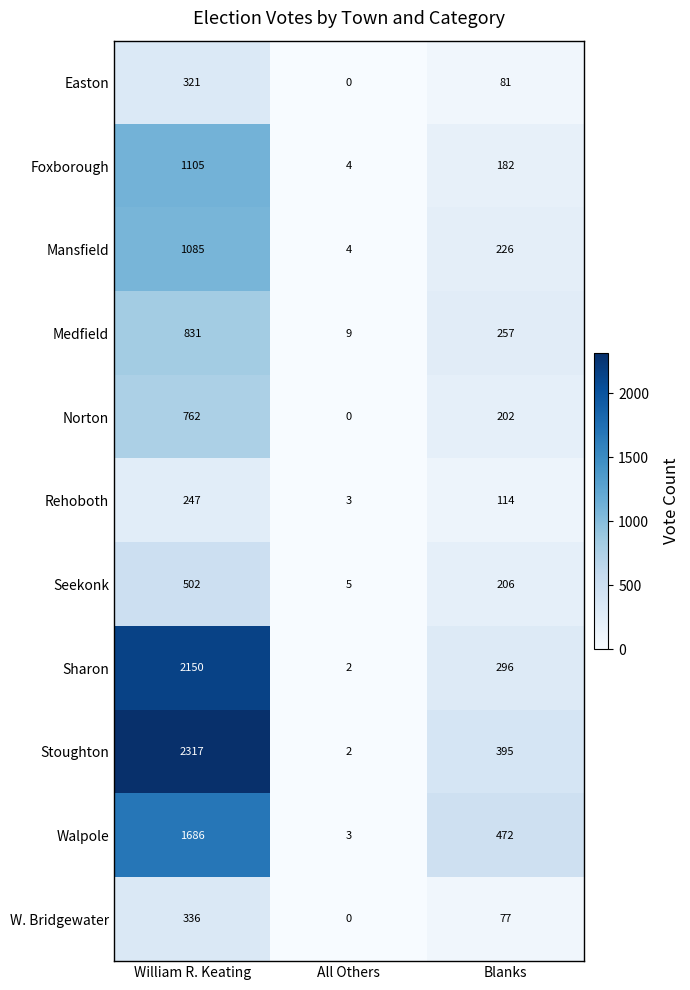

Rank the series at Blanks from highest to lowest value.

Walpole, Stoughton, Sharon, Medfield, Mansfield, Seekonk, Norton, Foxborough, Rehoboth, Easton, W. Bridgewater